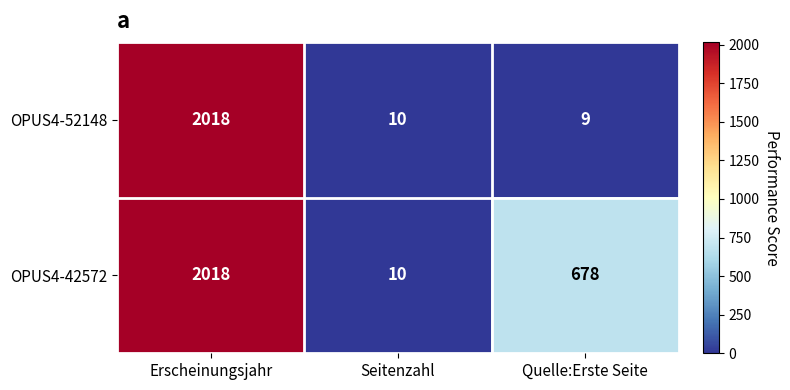

Which series has the largest total across all categories?

OPUS4-42572